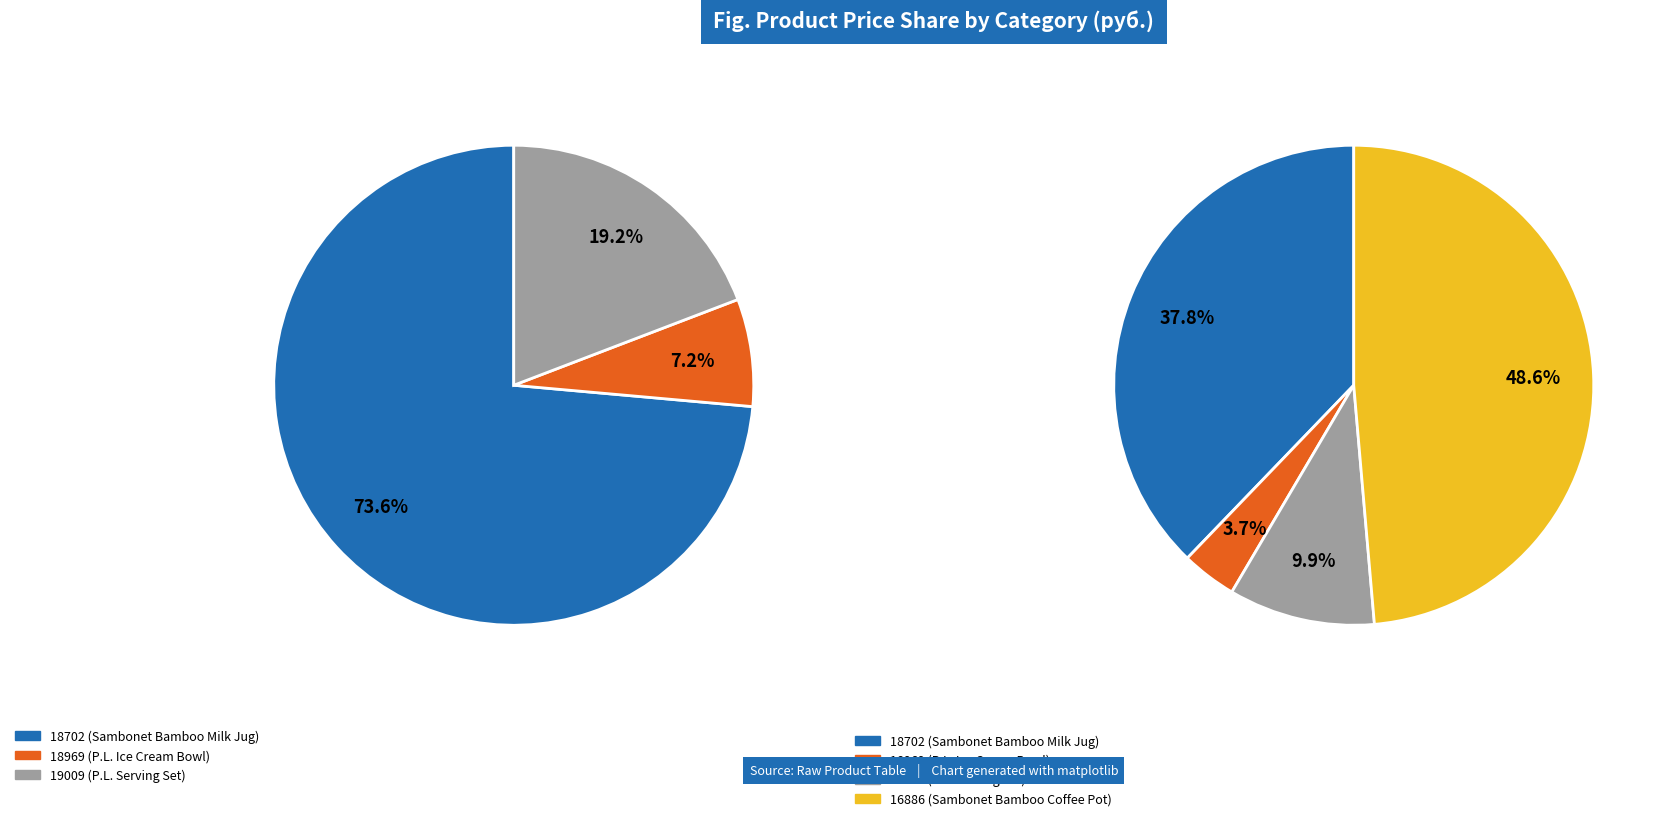

Is 19009 the majority of the pie?

No